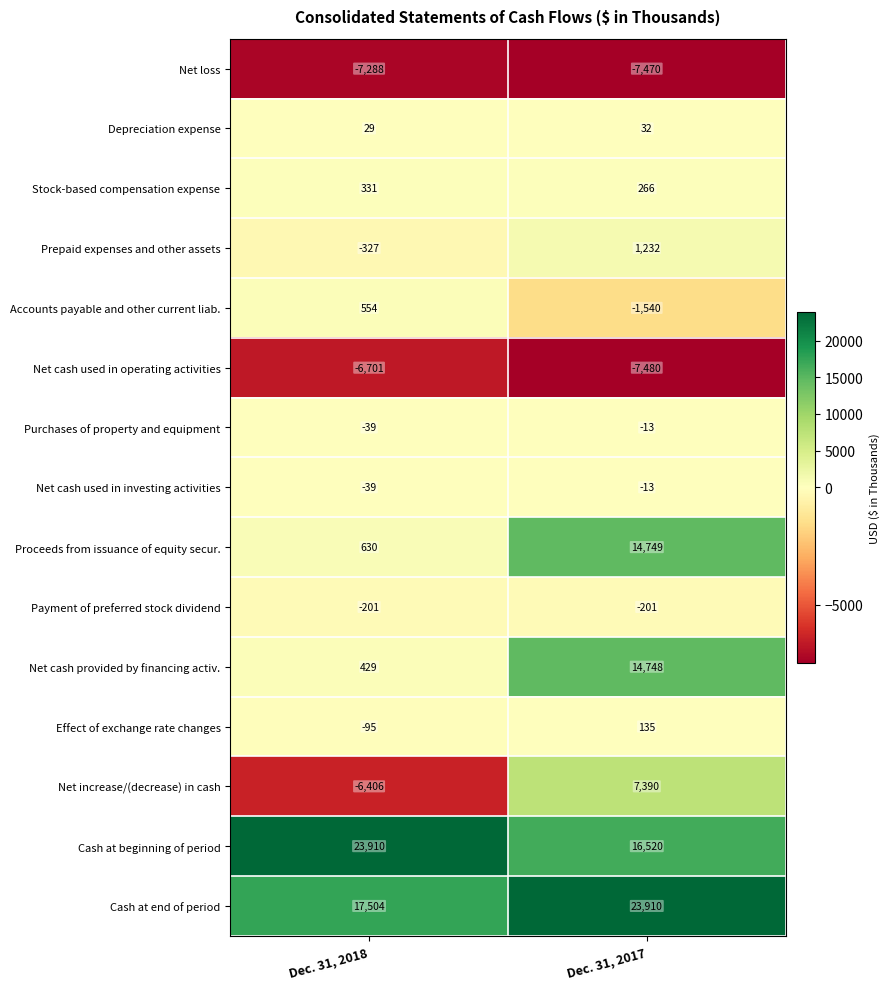

How many distinct data groups are displayed?

15